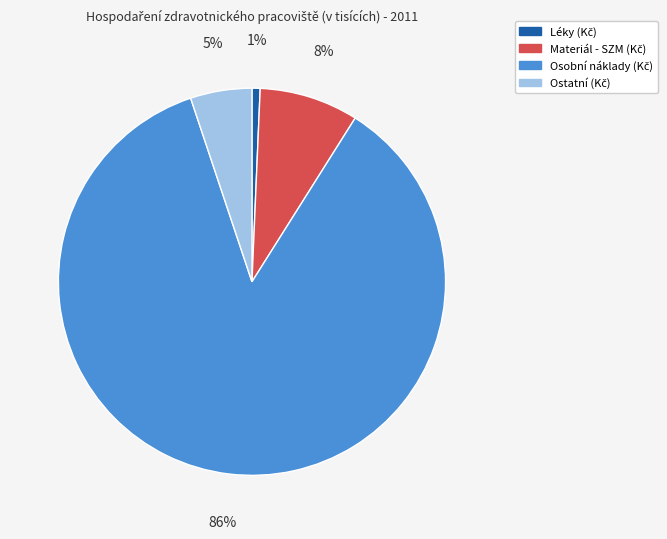

To the nearest percent, what is the average slice percentage?

25%